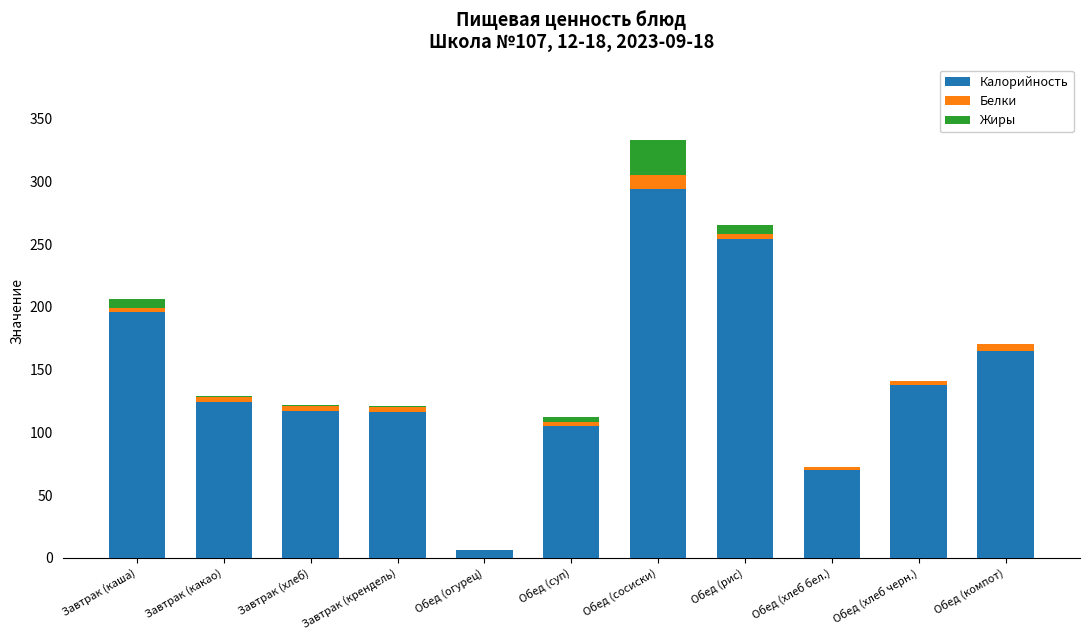

What is the total value across all series at Обед (хлеб бел.)?

72.0